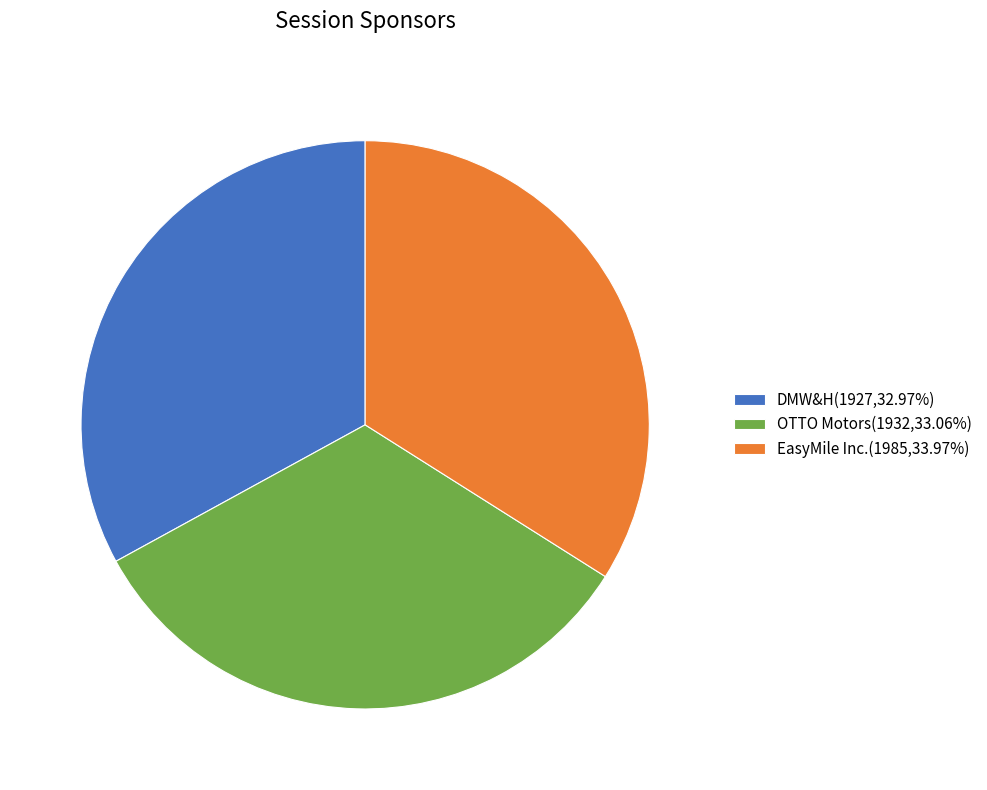

Does EasyMile Inc.(1985,33.97%) account for over 50% of the chart?

No